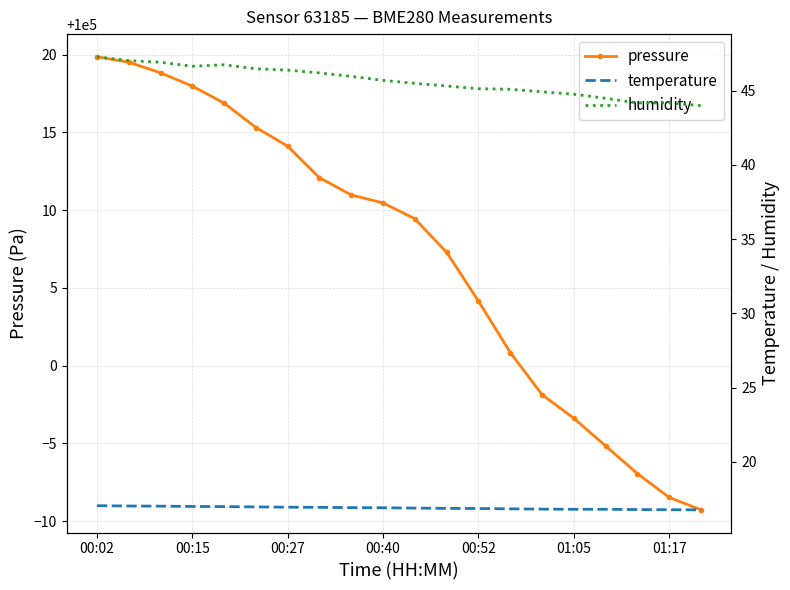

Where does the pressure series first go above 100010?

00:02